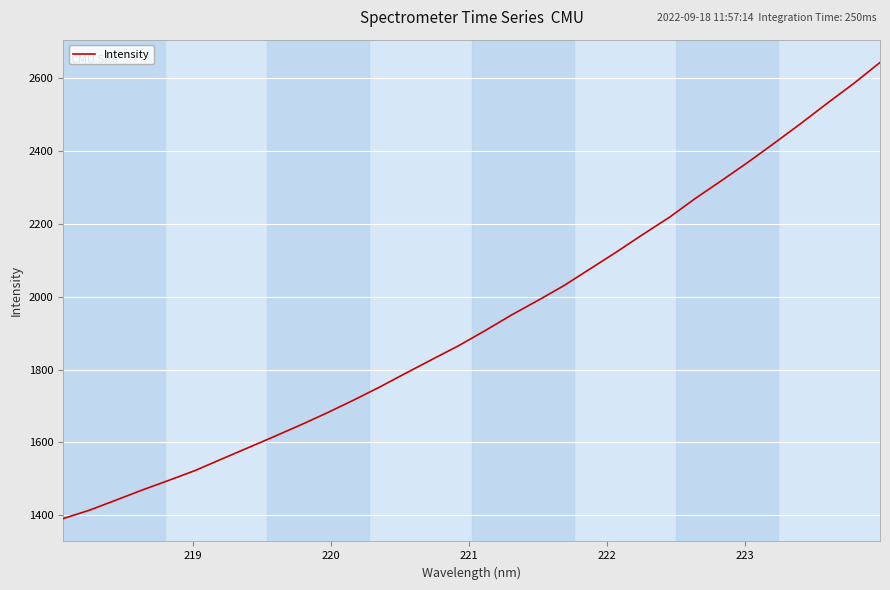

What is the smallest value displayed?

1390.9